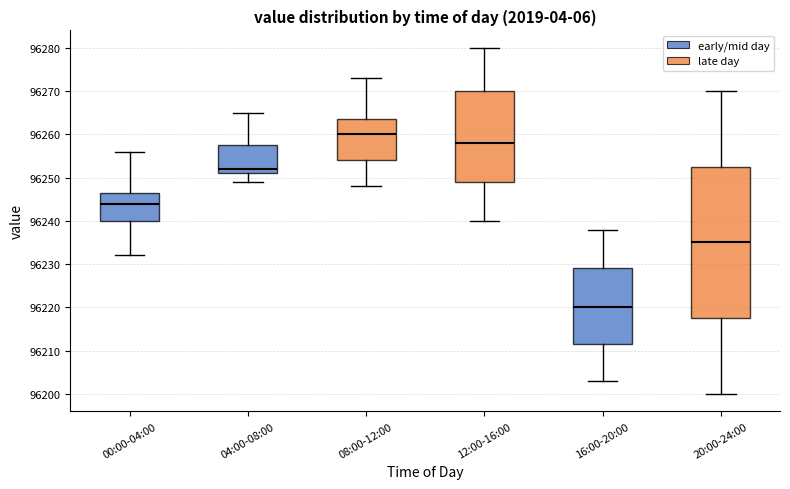

Where does the median line of the box for 00:00-04:00 sit on the y-axis? The values are not printed on the chart, so give them approximately, as read against the axis.

96244